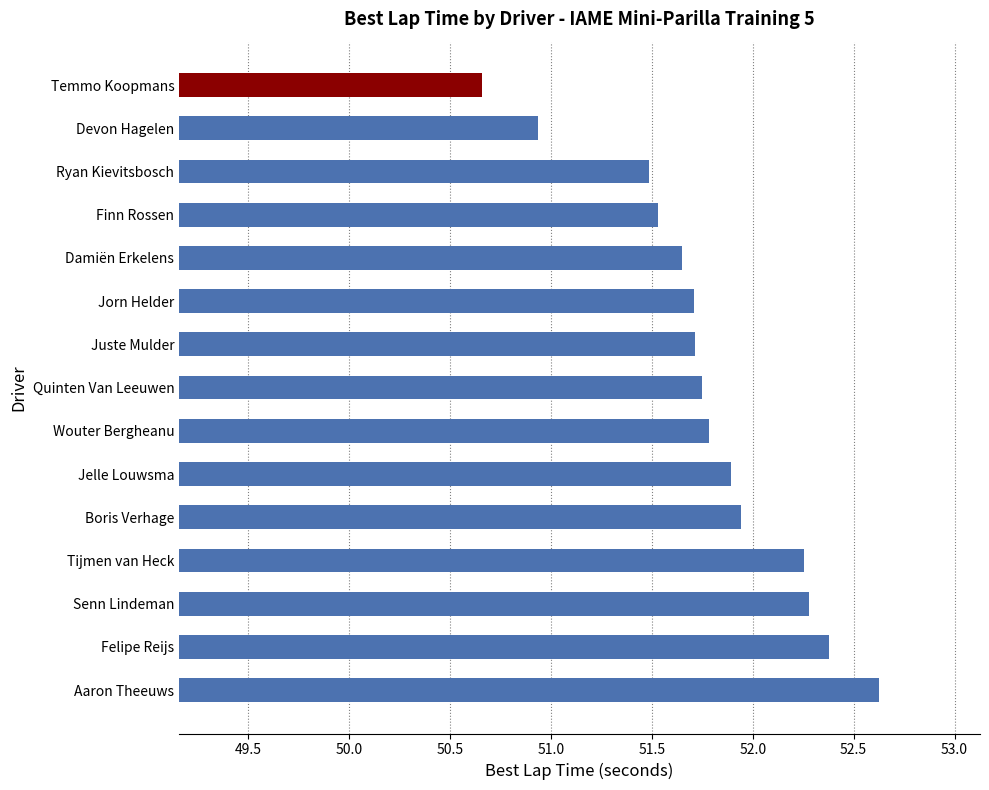

The value at Finn Rossen is 76.8. True or false?

False